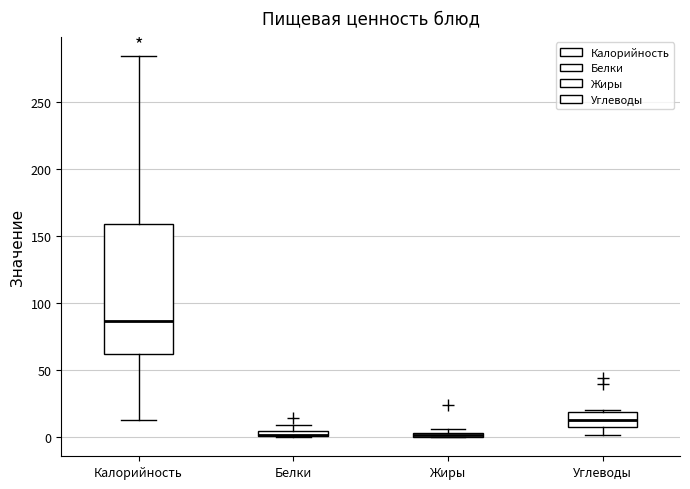

Which box is the tallest, from its lower edge to its upper edge?

Калорийность